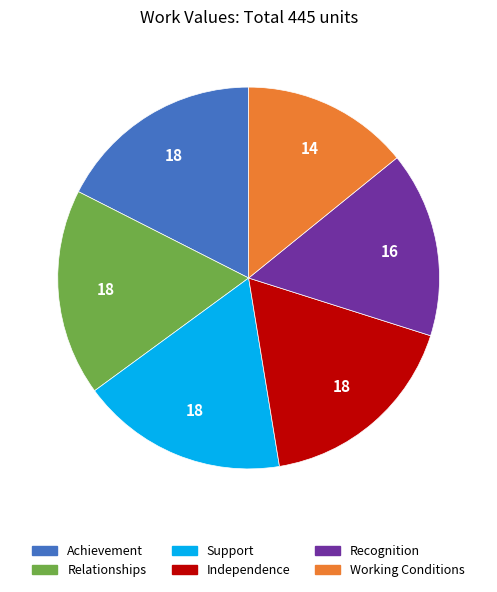

Does Achievement represent more than half of the total?

No